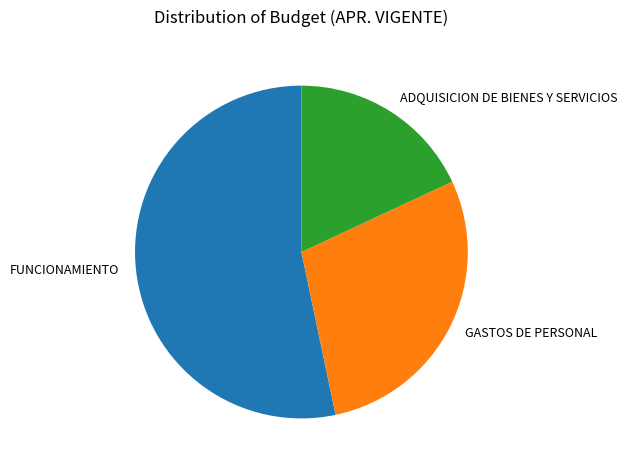

Between FUNCIONAMIENTO and ADQUISICION DE BIENES Y SERVICIOS, which is larger?

FUNCIONAMIENTO